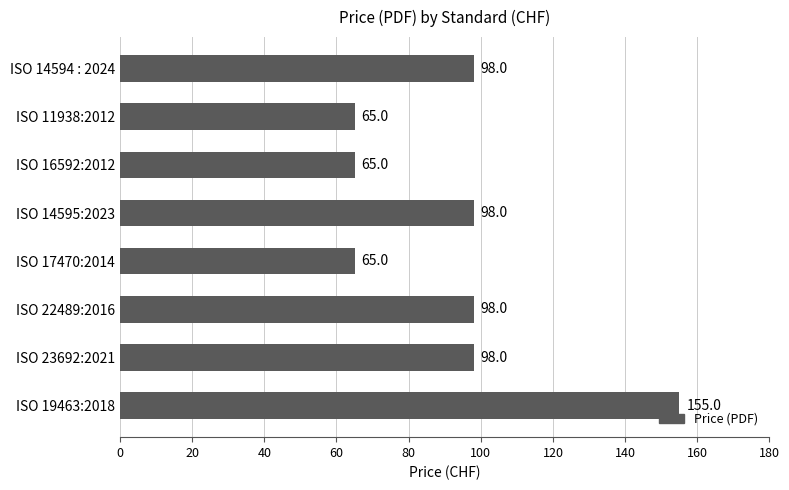

How many values are below 98?

3